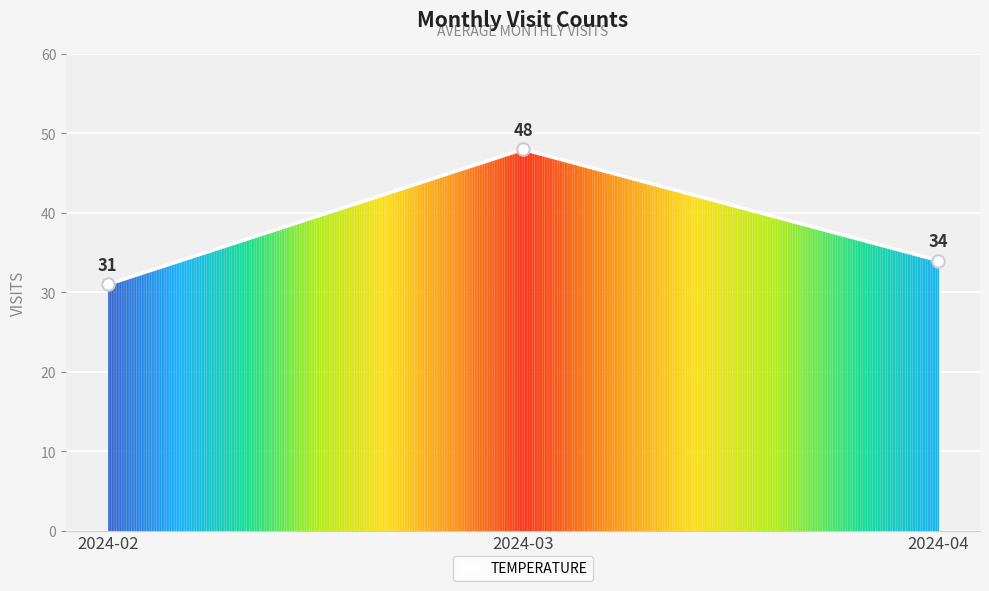

What is the change in value from 2024-02 to 2024-03?

+17